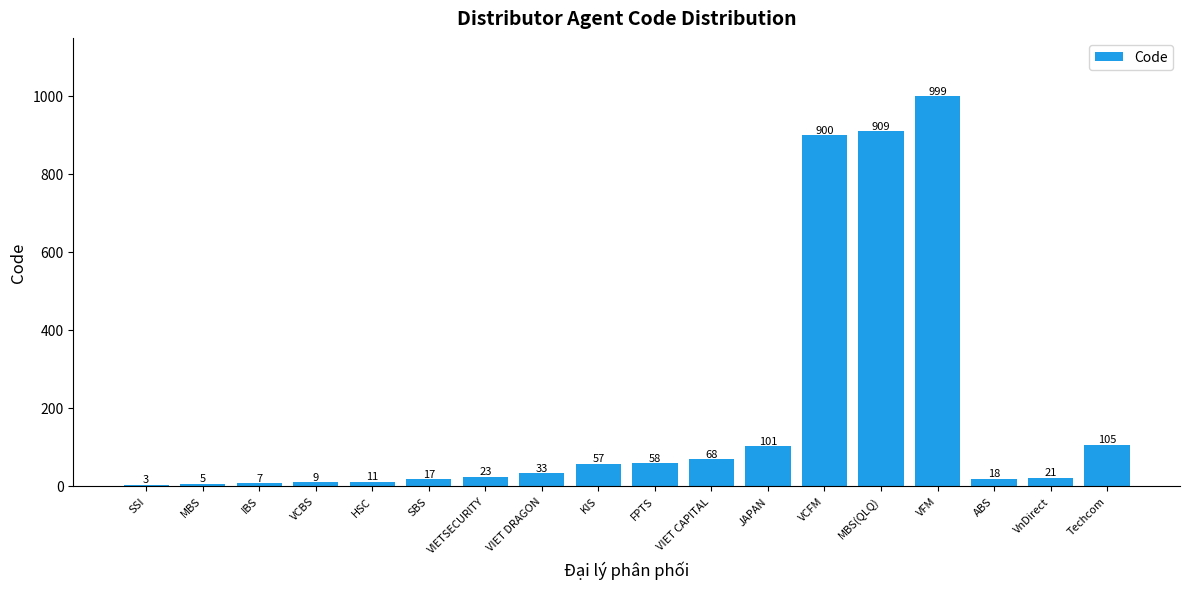

Which has a higher value, VnDirect or Techcom?

Techcom